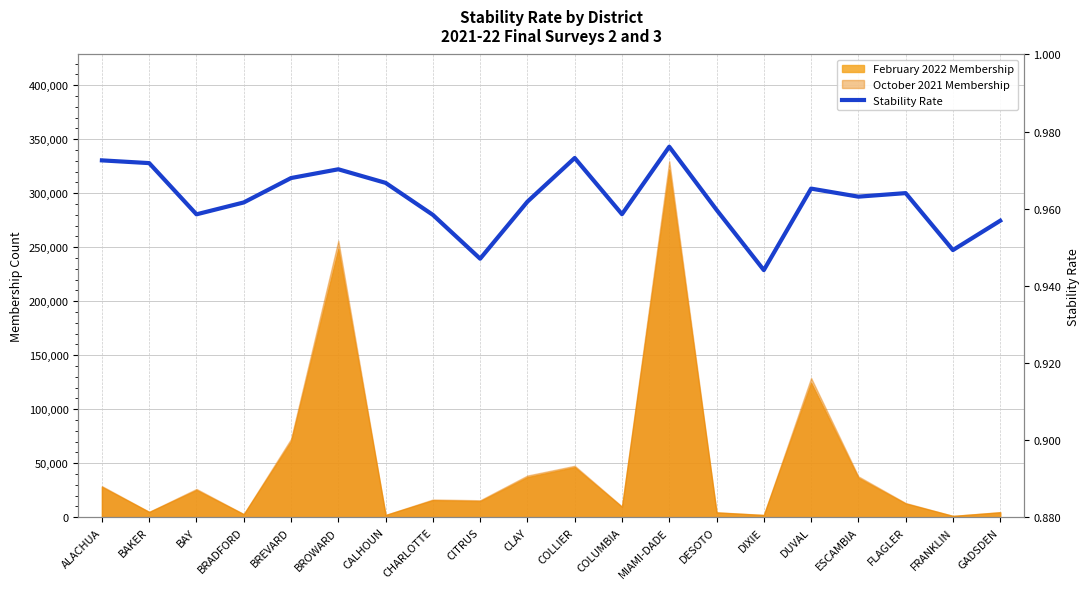

Does the chart display data point markers on the line(s)?

No